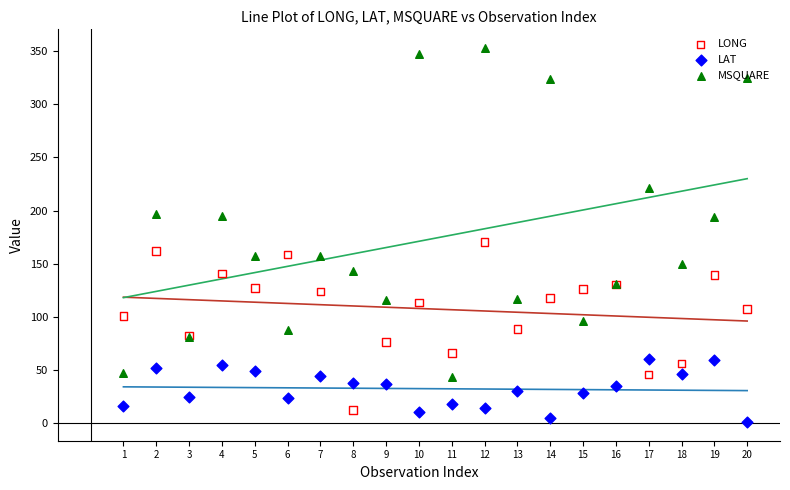

At how many categories does at least one series exceed 239?

4